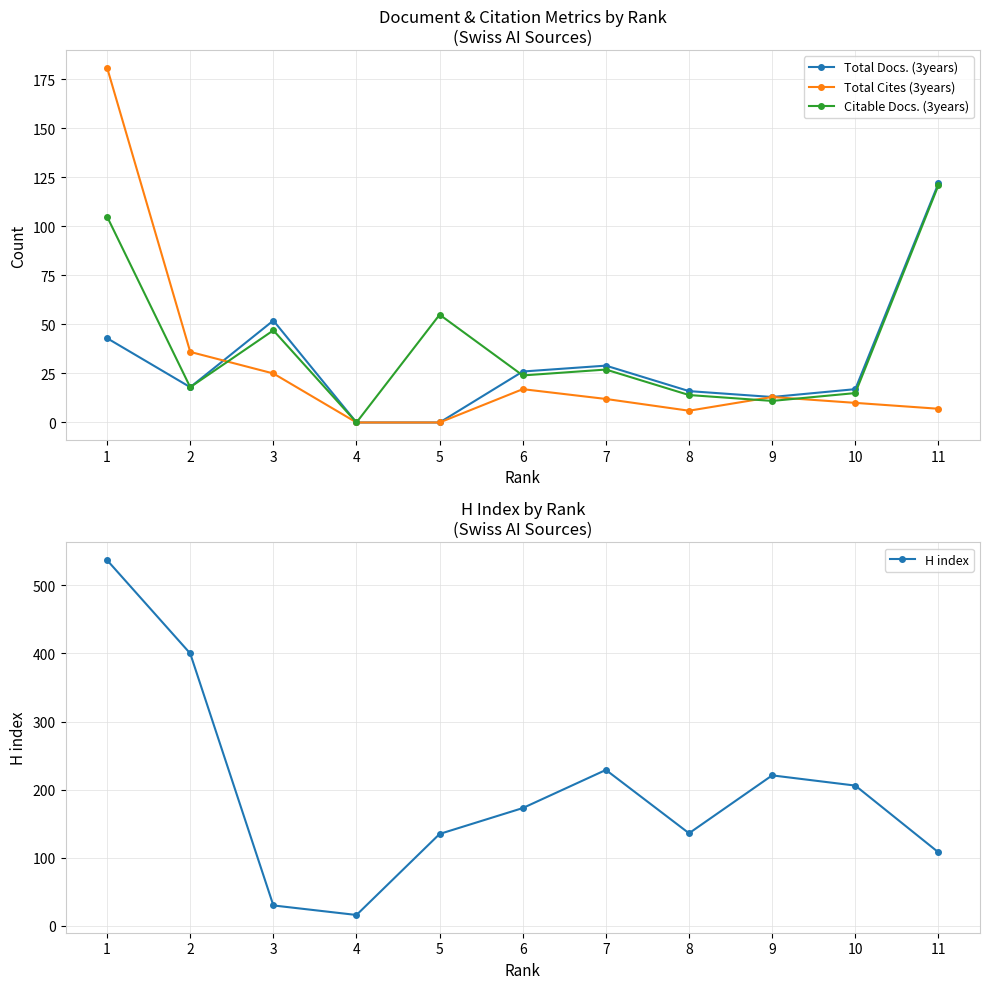

Reading left to right, list all the values displayed in this chart.

Total Docs. (3years): 43	18	52	0	0	26	29	16	13	17	122
Total Cites (3years): 181	36	25	0	0	17	12	6	13	10	7
Citable Docs. (3years): 105	18	47	0	55	24	27	14	11	15	121
H index: 537	400	30	16	135	173	229	136	221	206	108